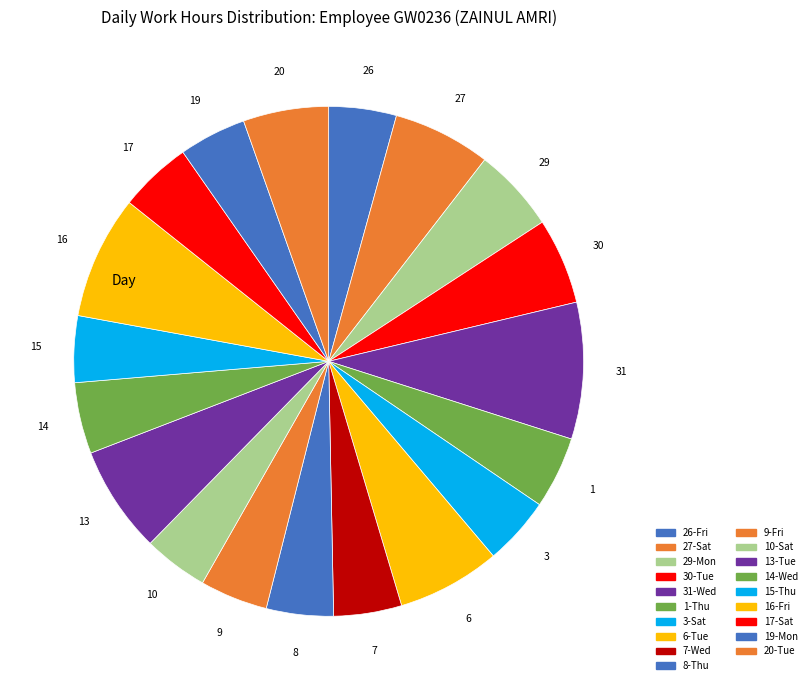

Count the number of slices in the pie.

19